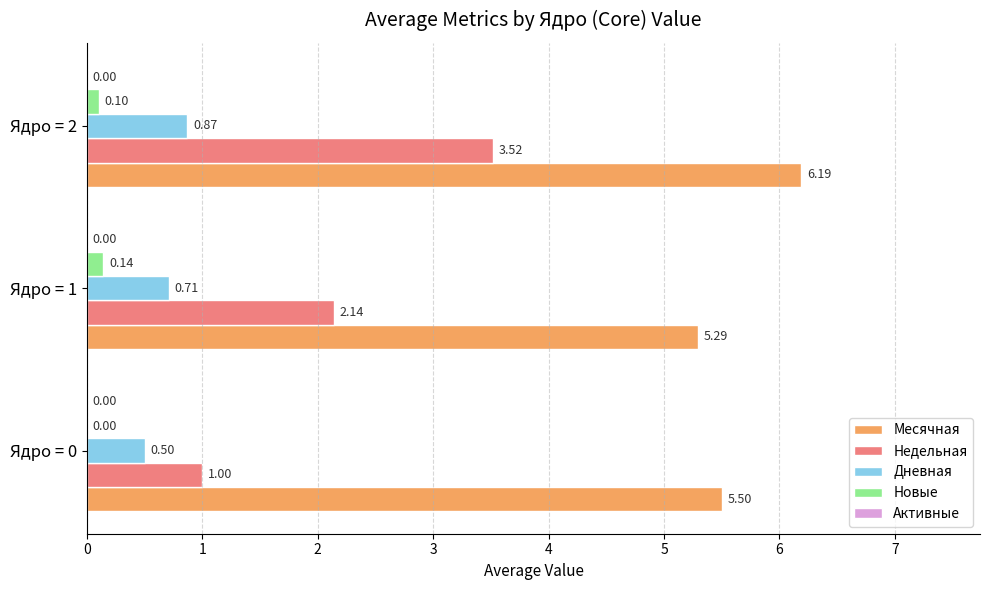

Which series has the largest total across all categories?

Месячная